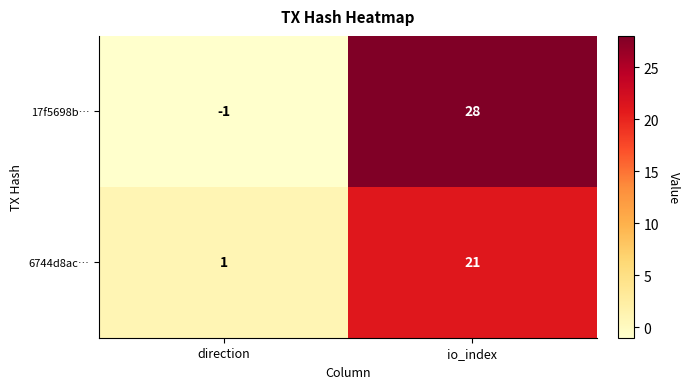

At which category is the sum across all series the highest?

io_index